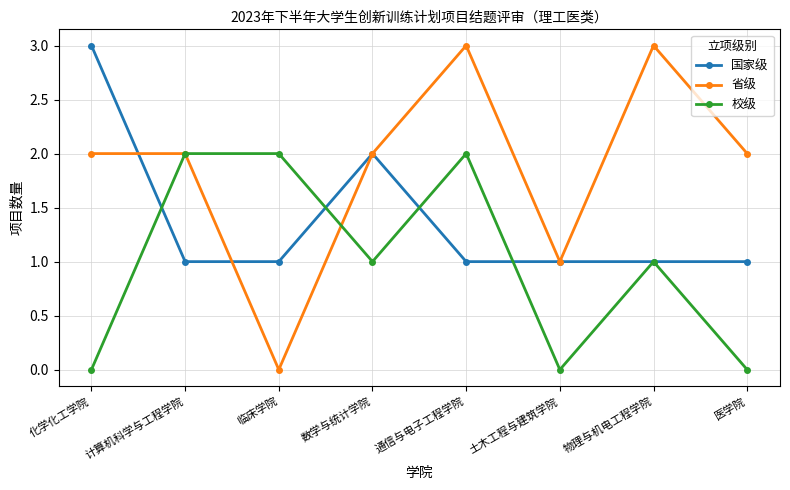

True or false: 校级 has a value of -1 at 土木工程与建筑学院.

False